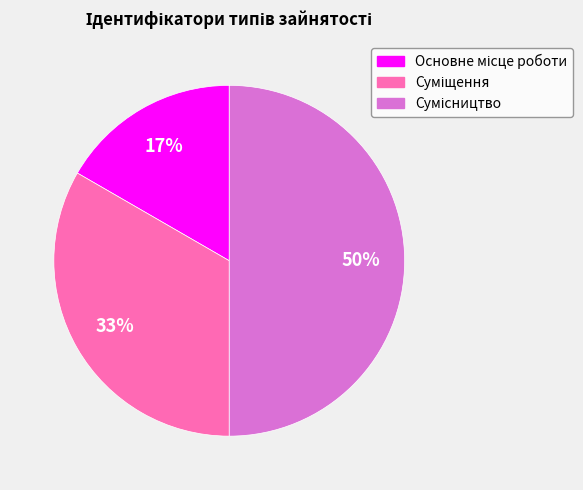

To the nearest percent, what is the difference between the largest and smallest slice percentages?

33%